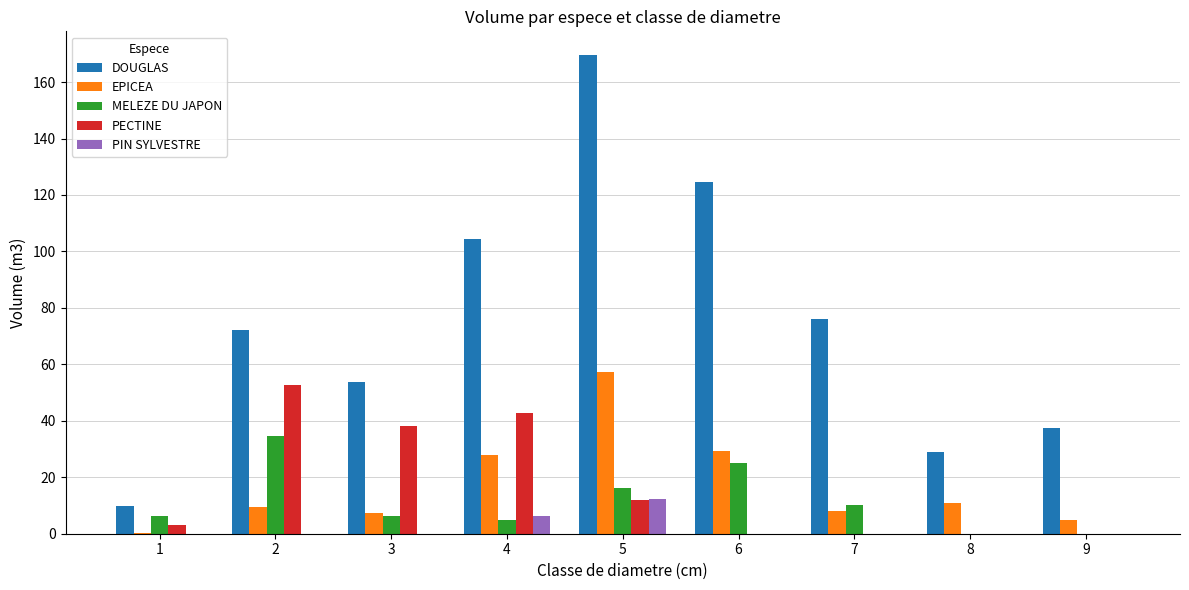

Read the DOUGLAS value at 4.

104.3